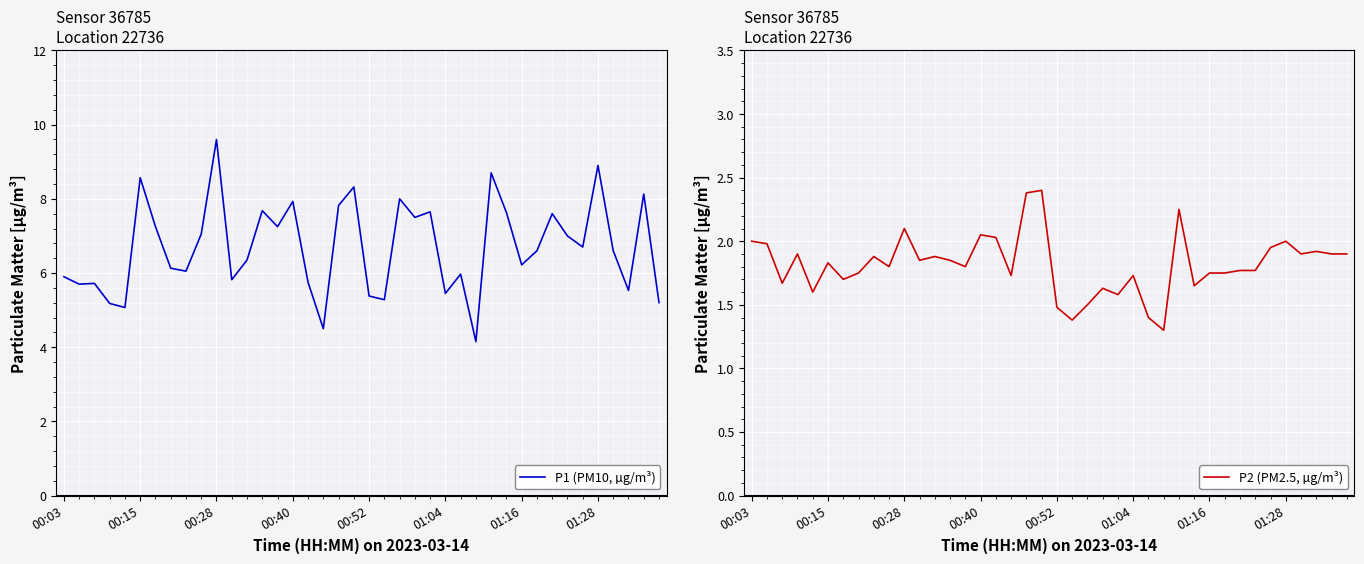

Which category has the highest value in the P1 (PM10, µg/m³) series?

00:28